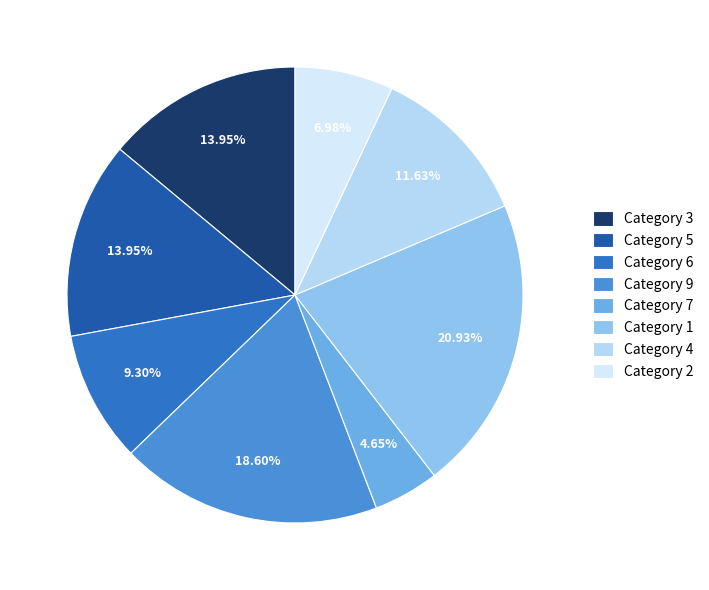

Is the sum of Category 9 and Category 5 greater than half?

No